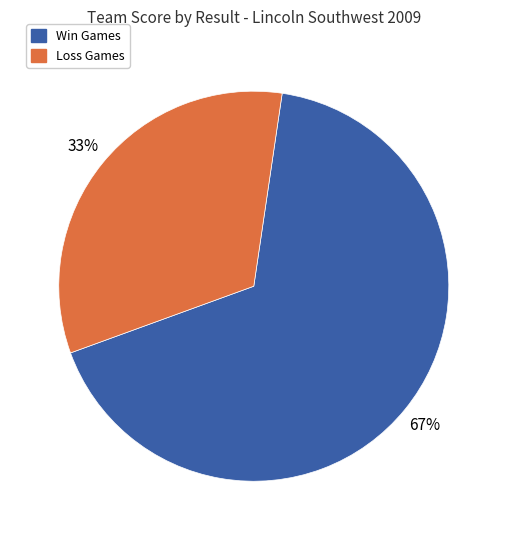

Which category has the smallest portion of the pie?

Loss Games